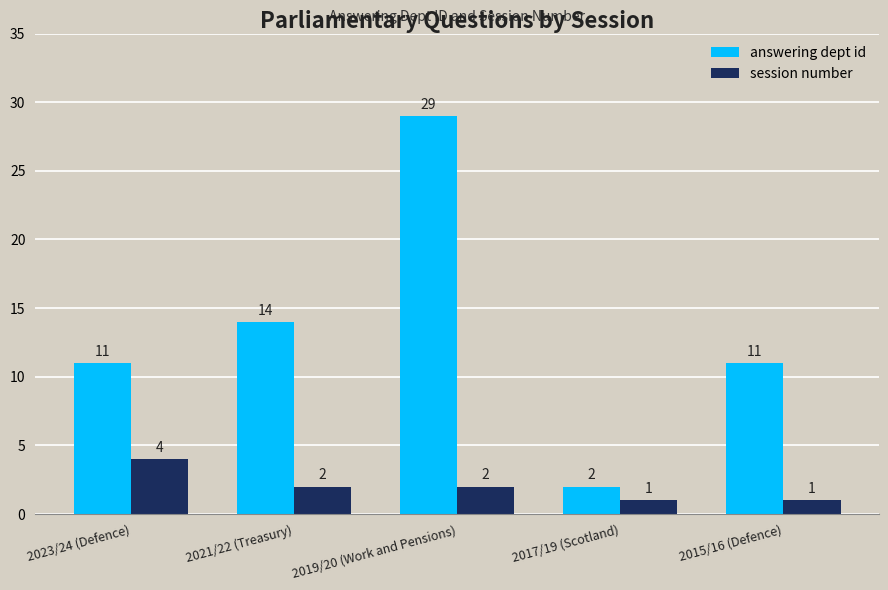

Which series has the largest total across all categories?

answering dept id